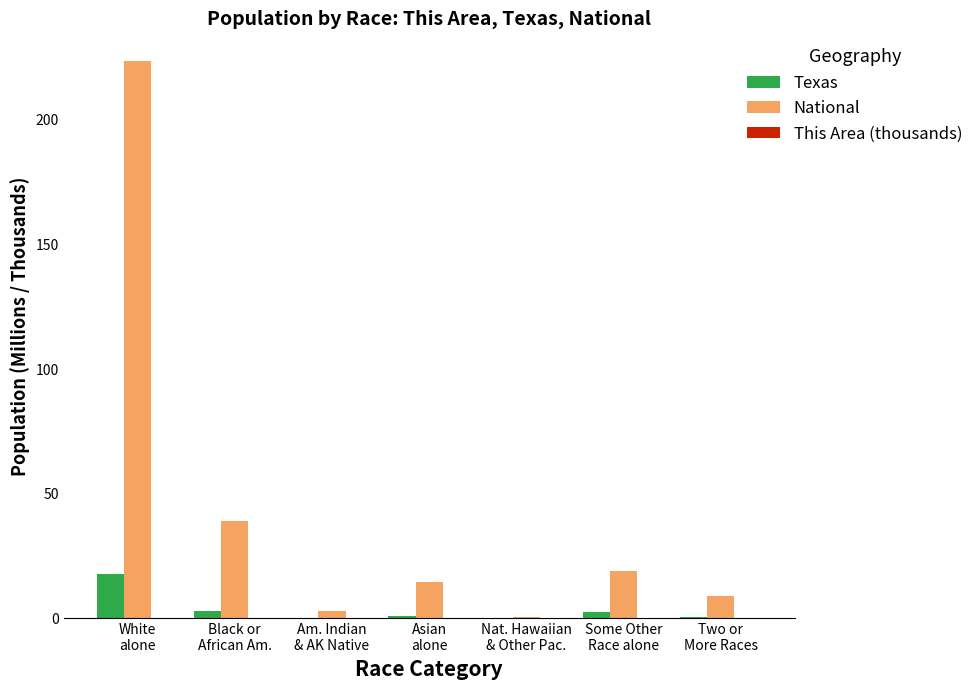

What is the average value of the National series?

44.1